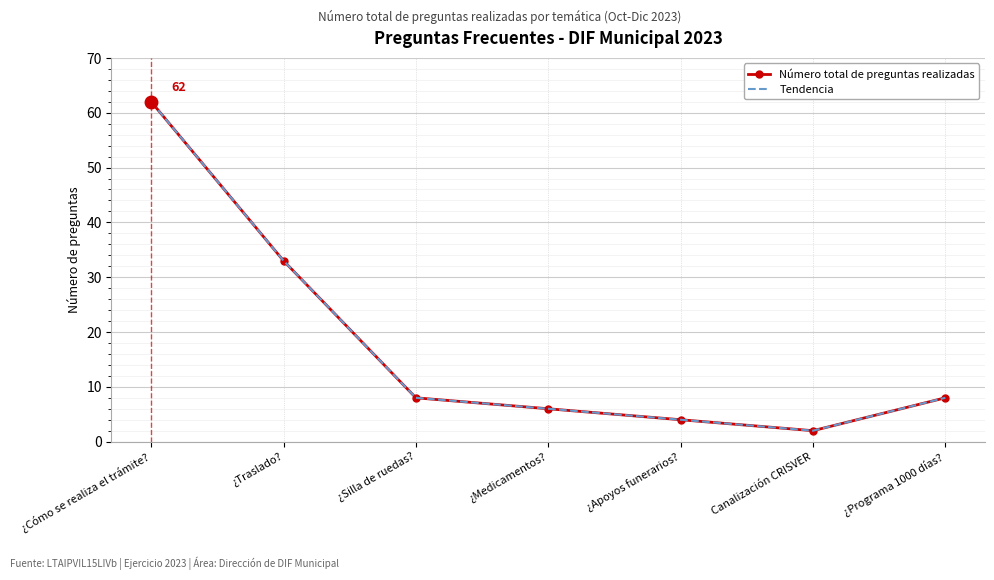

List the labels in order of Tendencia value, smallest first.

Canalización CRISVER, ¿Apoyos funerarios?, ¿Medicamentos?, ¿Silla de ruedas?, ¿Programa 1000 días?, ¿Traslado?, ¿Cómo se realiza el trámite?